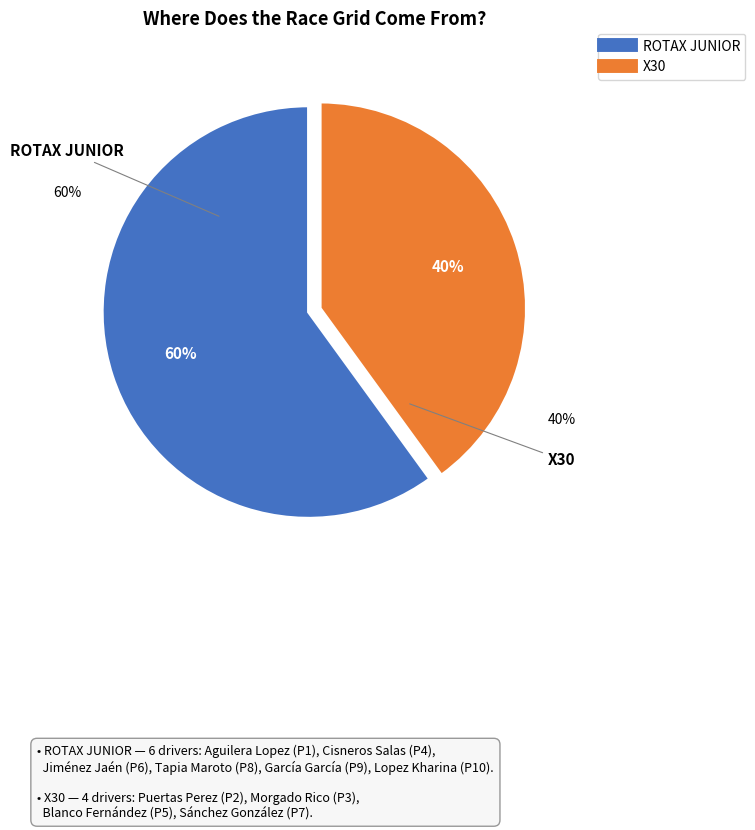

Does X30 account for over 50% of the chart?

No